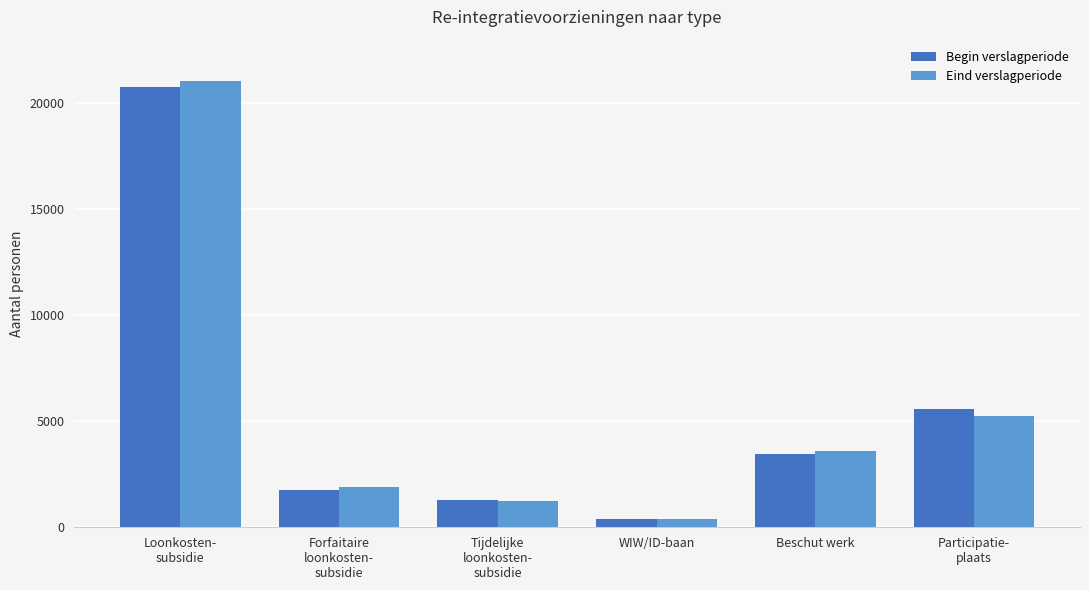

Between WIW/ID-baan and Beschut werk, which series saw the biggest shift?

Eind verslagperiode